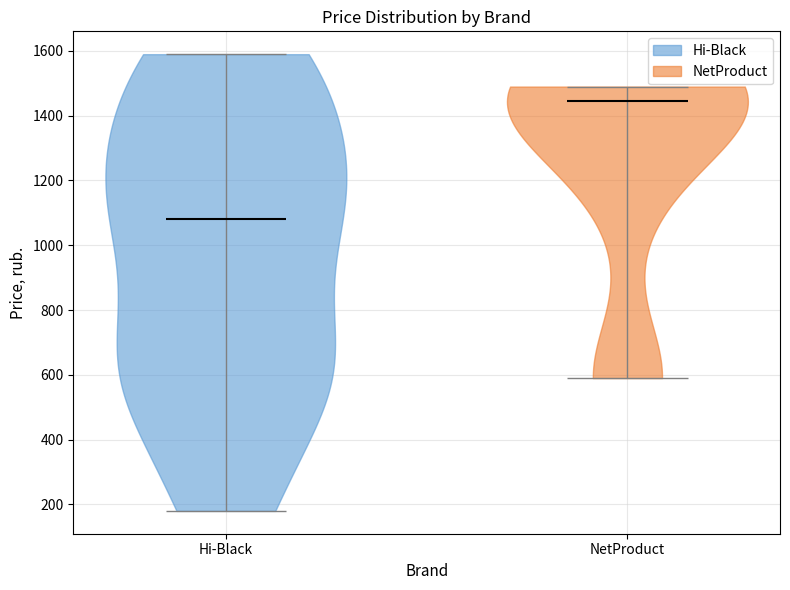

Reading left to right, read every violin against the y-axis: where its median line is, and the lowest and highest points it reaches. The values are not printed on the chart, so give them approximately, as read against the axis.

Hi-Black: median line 1080, lowest point 180, highest point 1600
NetProduct: median line 1440, lowest point 600, highest point 1500